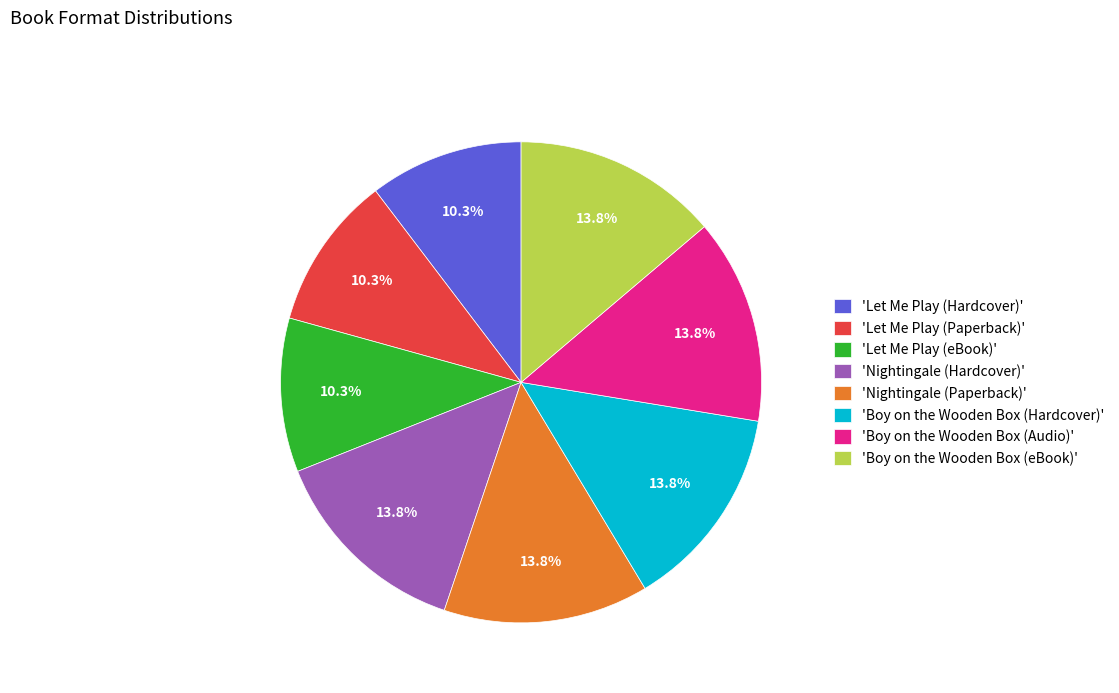

Do 'Nightingale (Hardcover)' and 'Nightingale (Paperback)' together represent more than half of the pie?

No